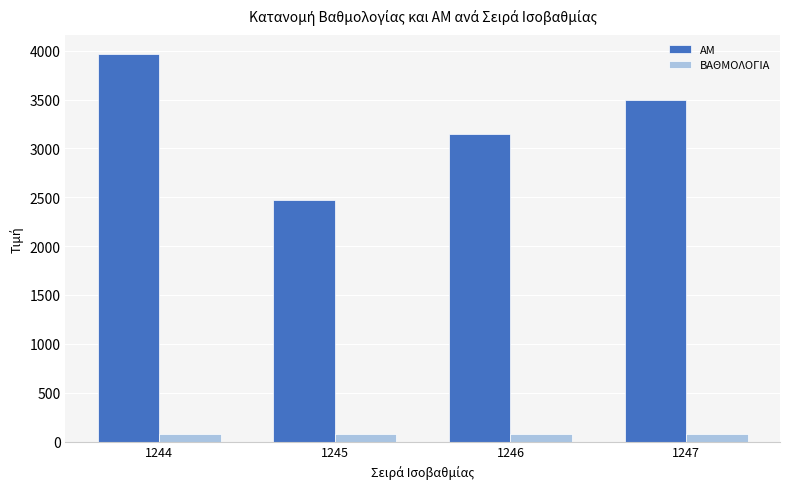

Which series has the widest spread of values?

AM